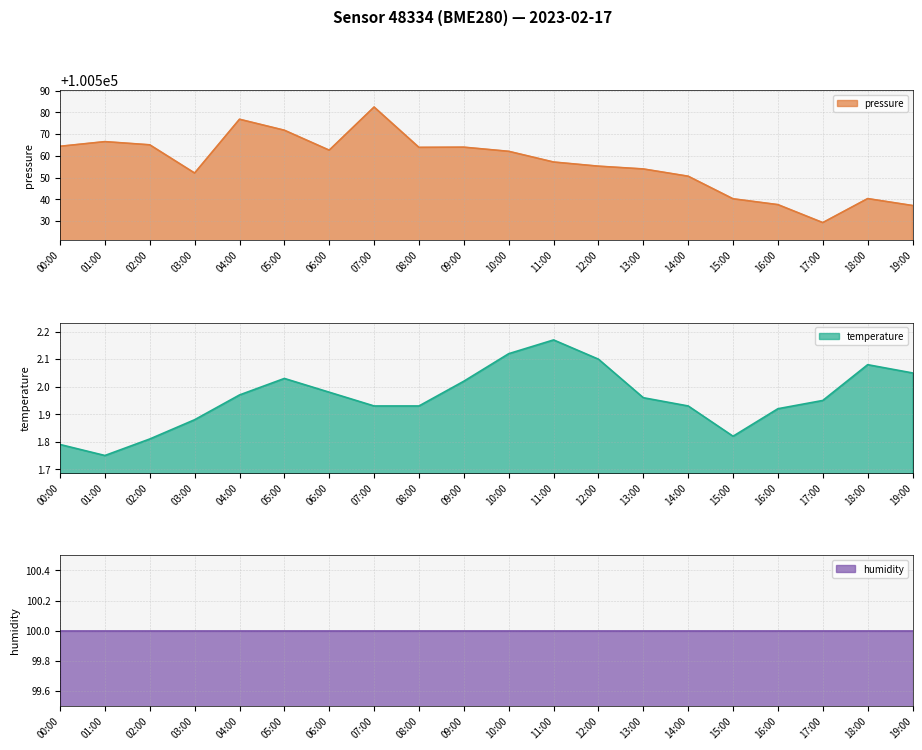

True or false: pressure has a value of 100552.1 at 03:00.

True